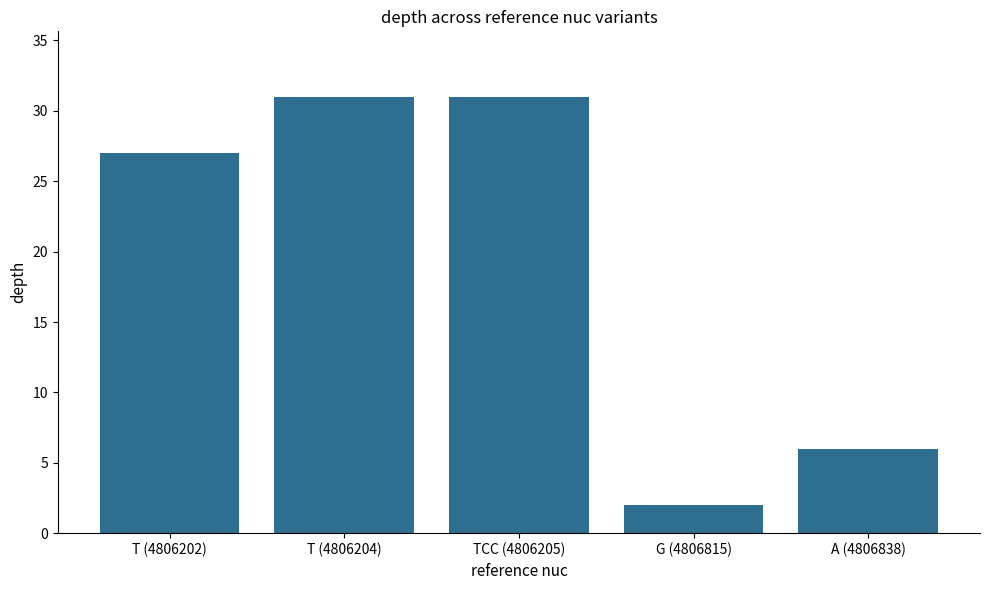

At which label is the value closest to 16?

A (4806838)